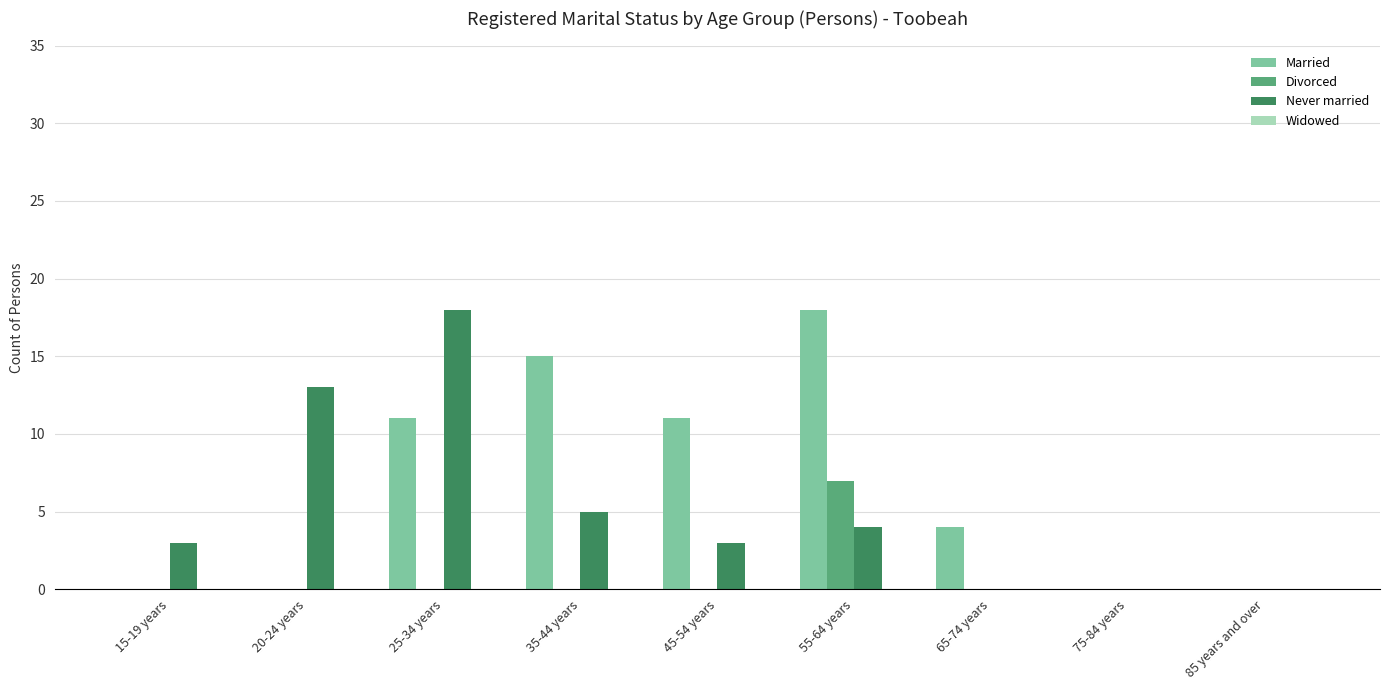

How many series are shown in this chart?

3